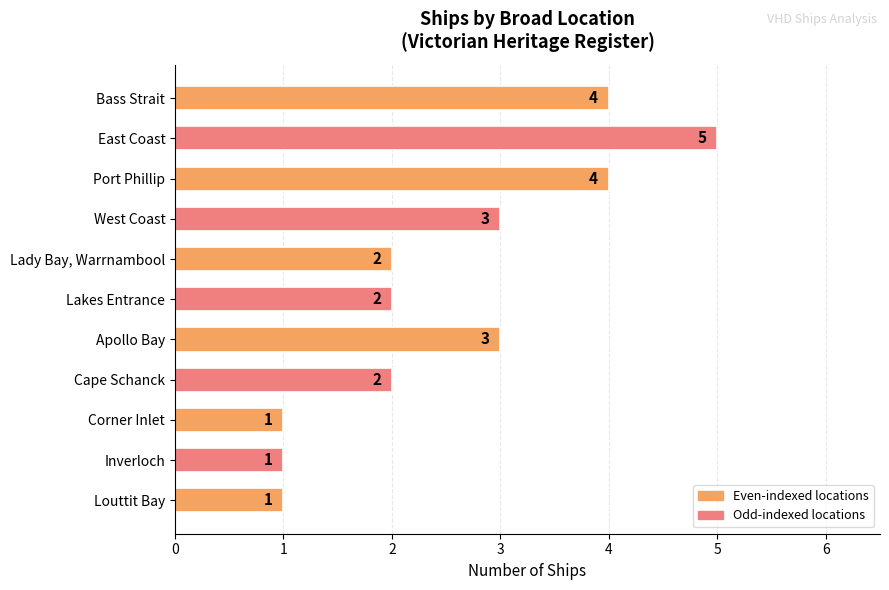

The value at Bass Strait is 4. True or false?

True